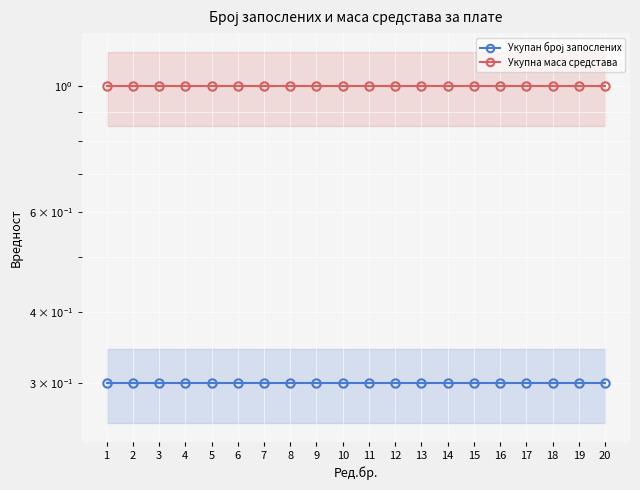

At how many categories does at least one series exceed 0?

20